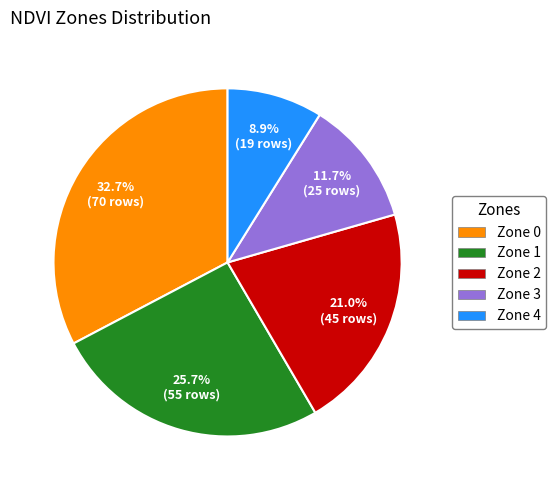

Count the number of slices in the pie.

5